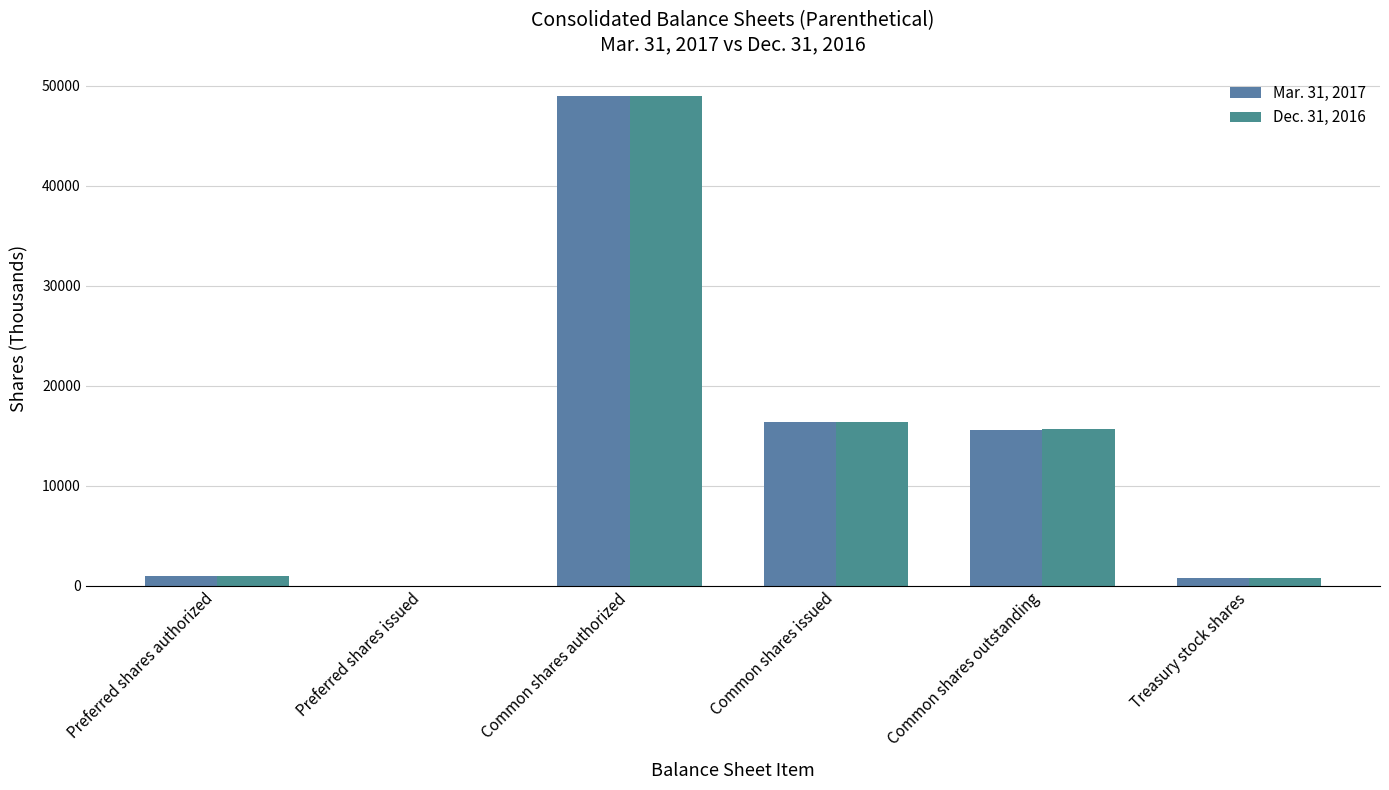

At how many categories does at least one series exceed 6732?

3